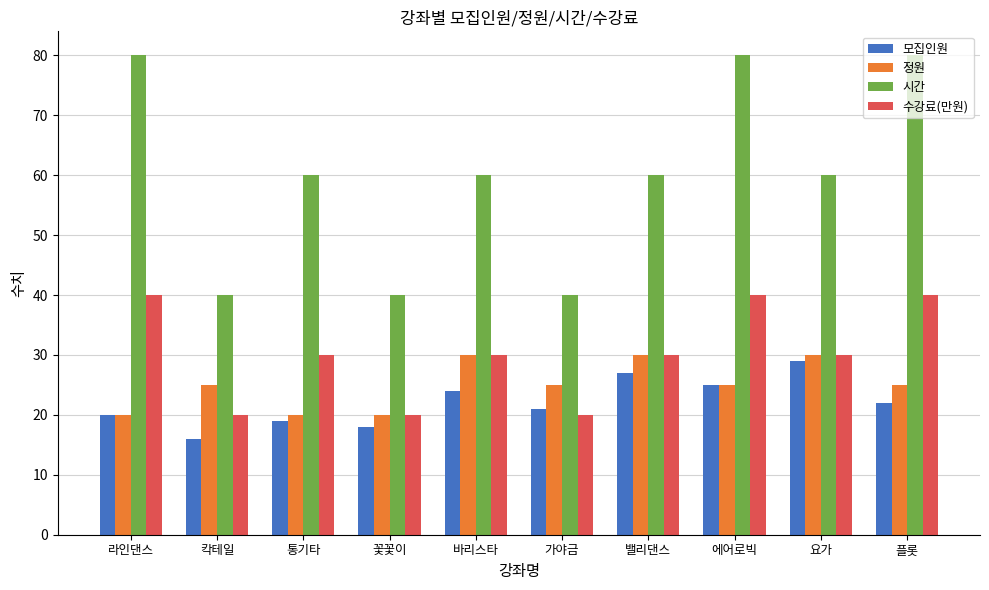

How many bars are there in each group?

4